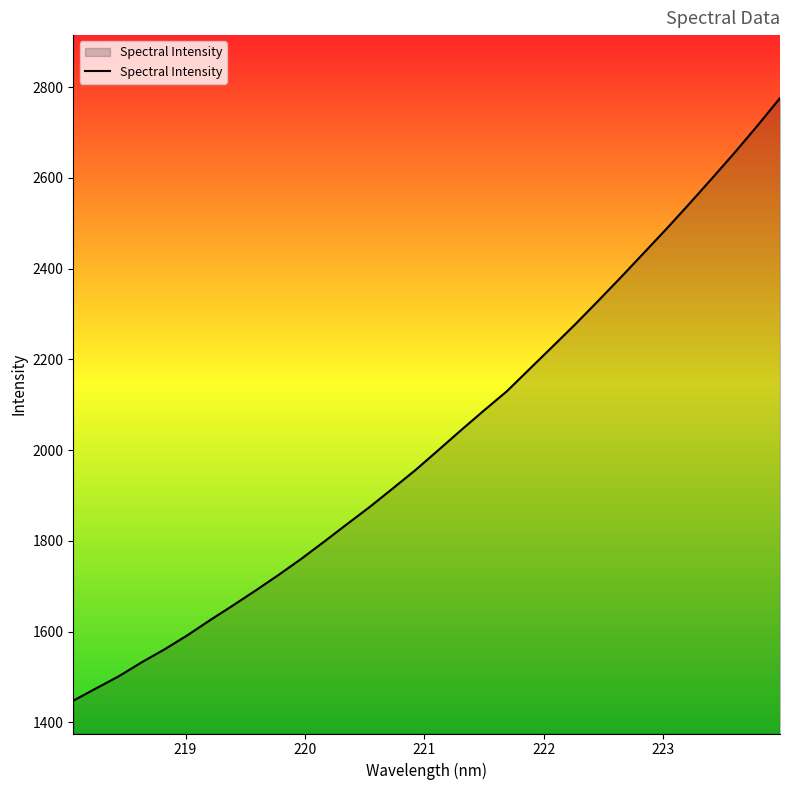

How many values exceed 1999?

16